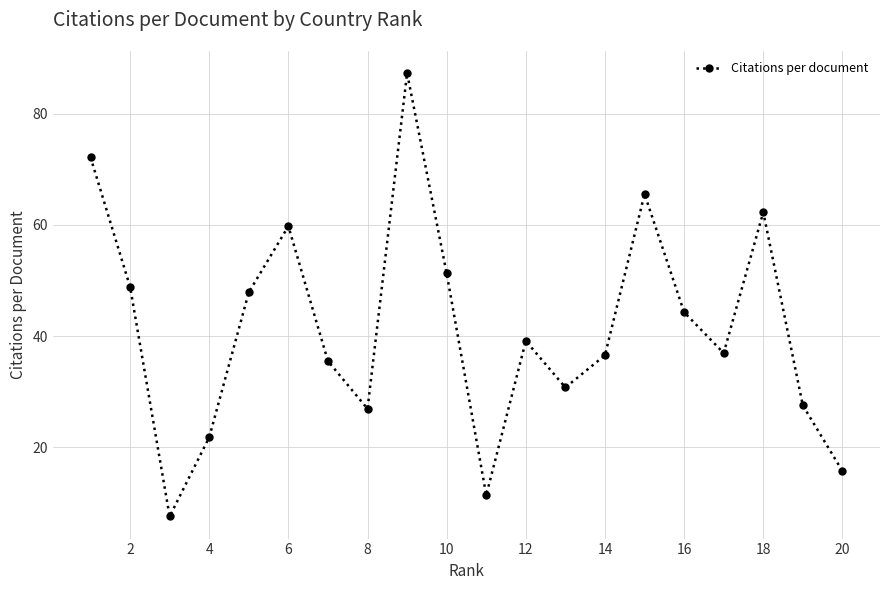

How many points are lower than both their immediate neighbors (excluding endpoints)?

5